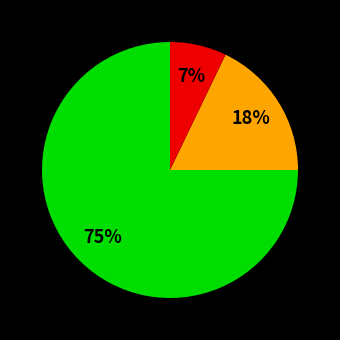

To the nearest percent, what is the difference between the largest and smallest slice percentages?

68%